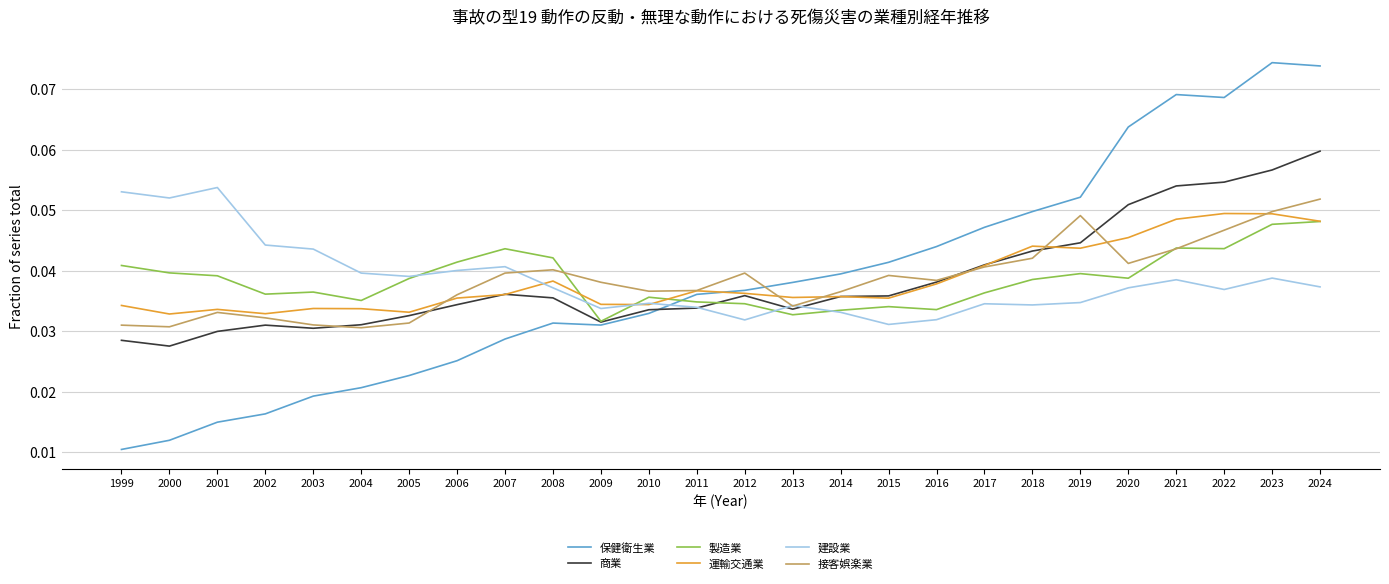

Rank the series at 2022 from lowest to highest value.

建設業, 製造業, 接客娯楽業, 運輸交通業, 商業, 保健衛生業